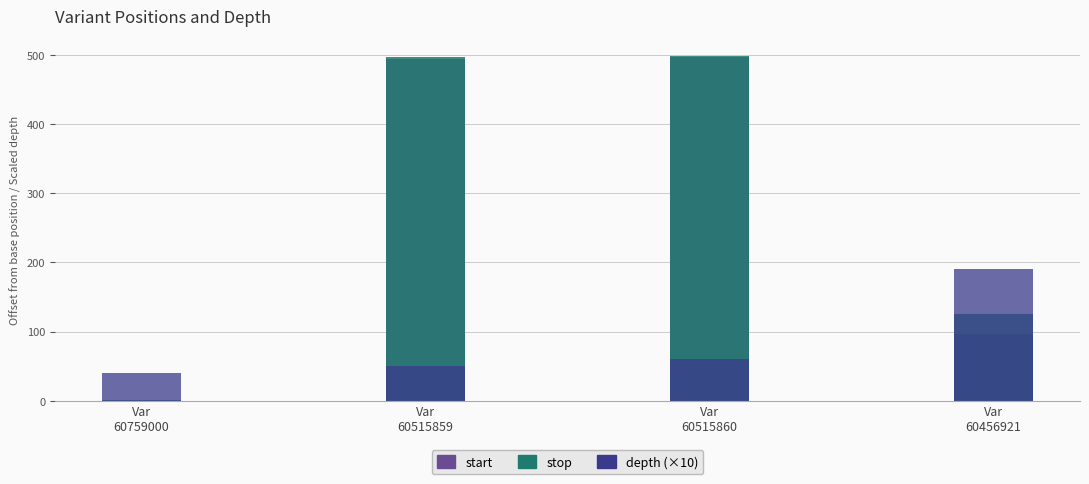

Are the bars horizontal?

No